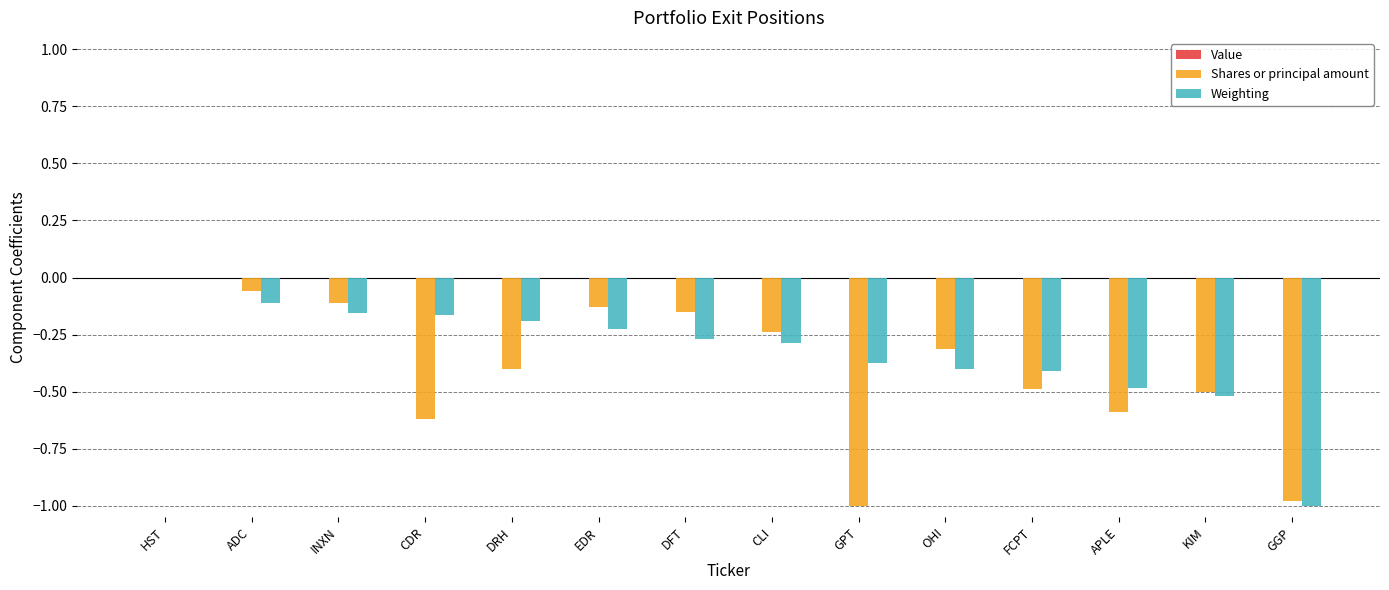

Which category has the highest value across all series?

HST